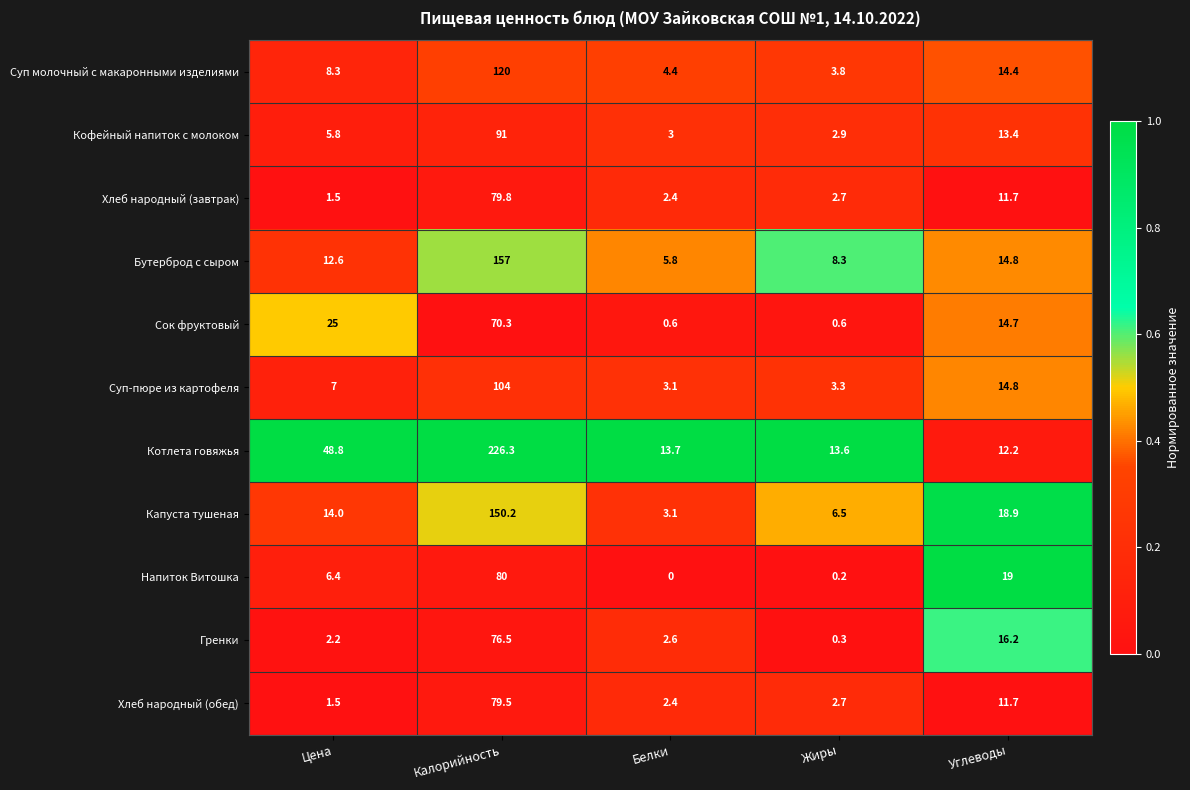

What is the spread (max minus min) of values at Белки?

13.7